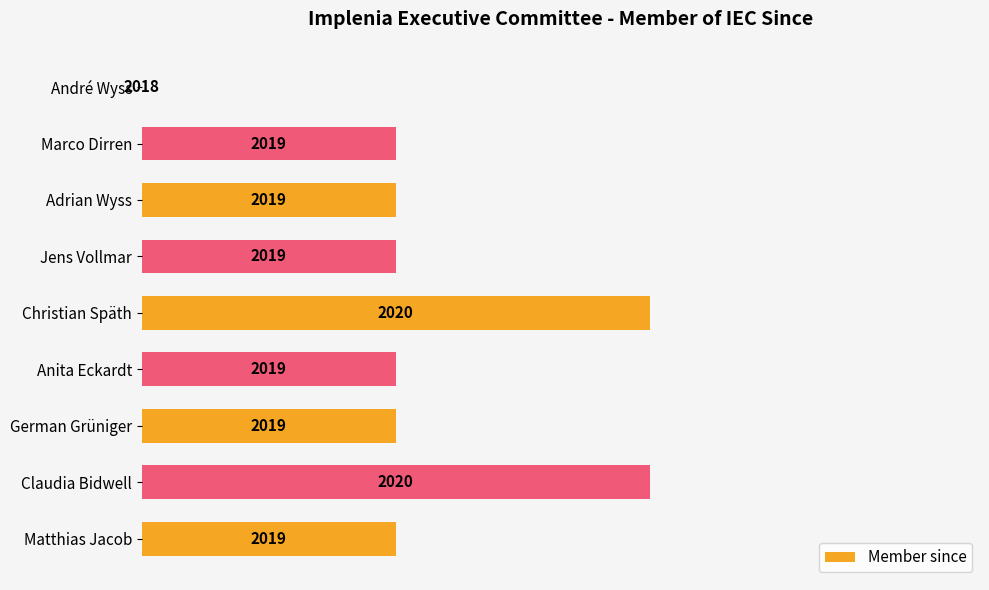

Does the chart contain stacked bars?

No